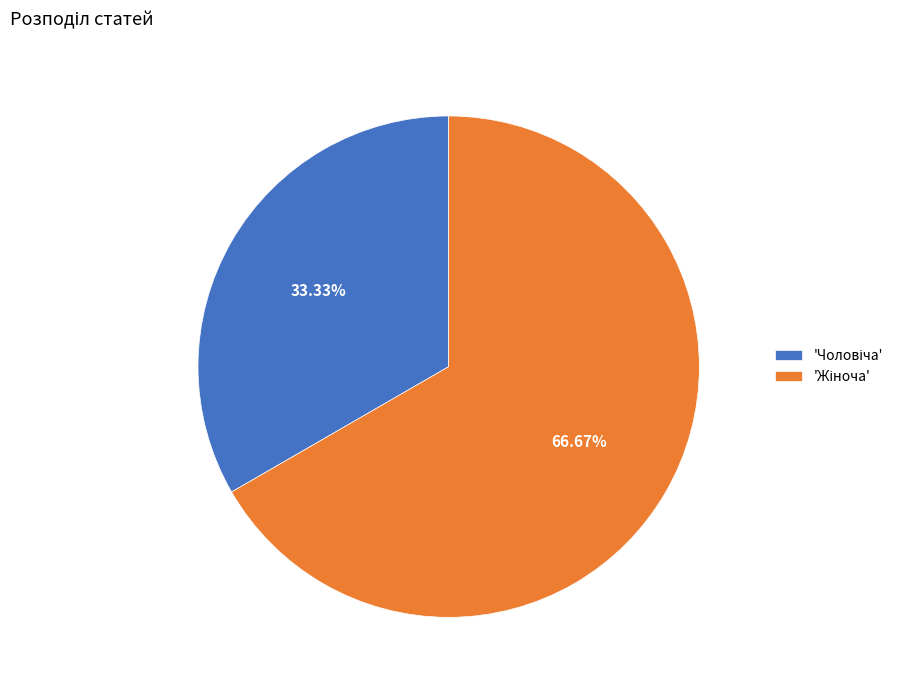

Does any single category account for the majority?

Yes